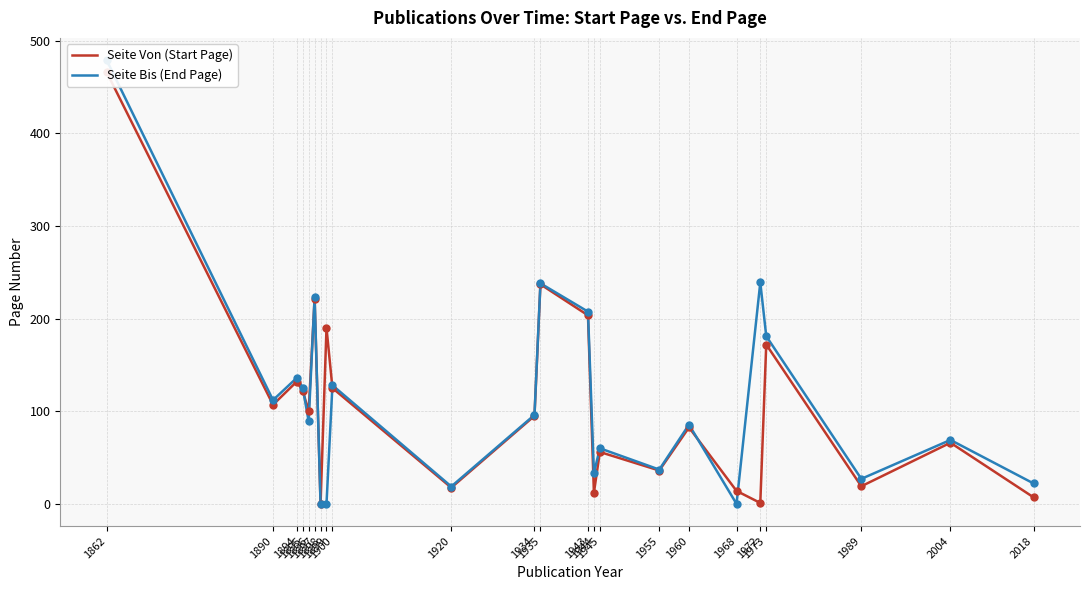

What are all the series names shown in the legend?

Seite Von (Start Page), Seite Bis (End Page)